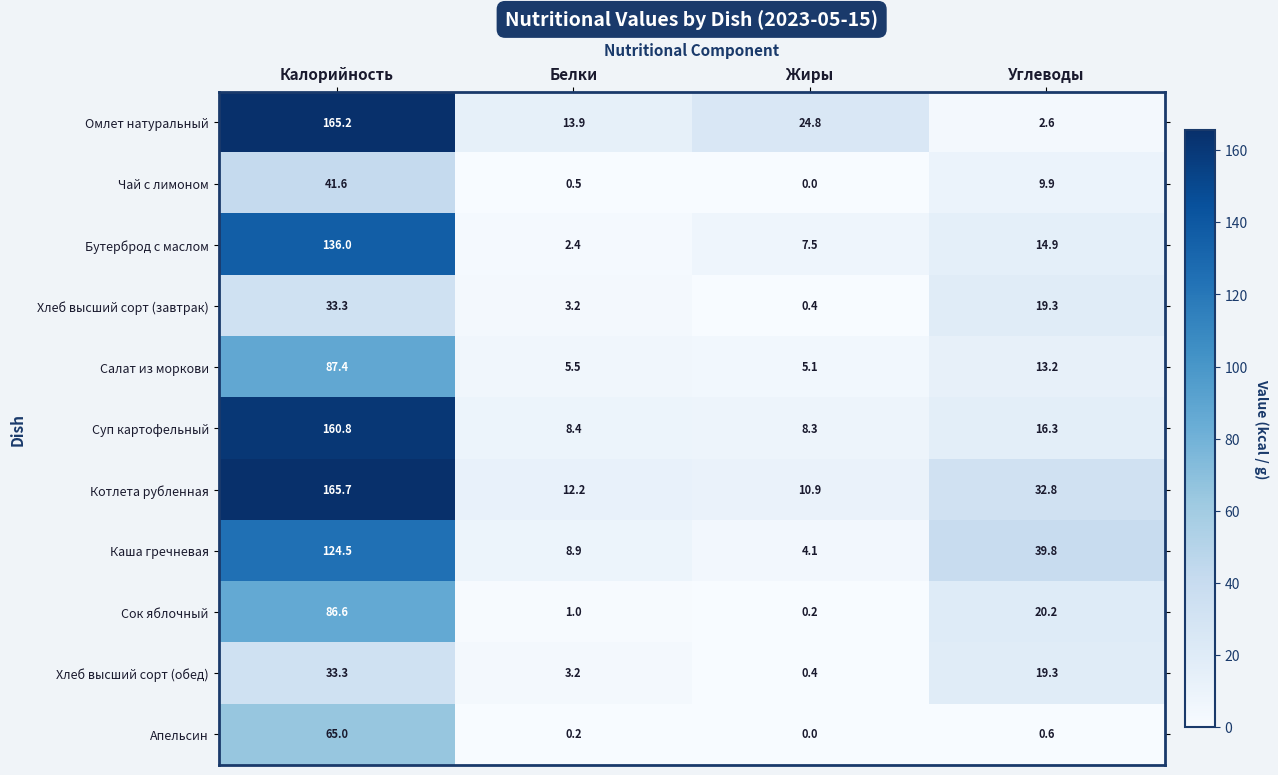

What is the spread (max minus min) of values at Углеводы?

39.2